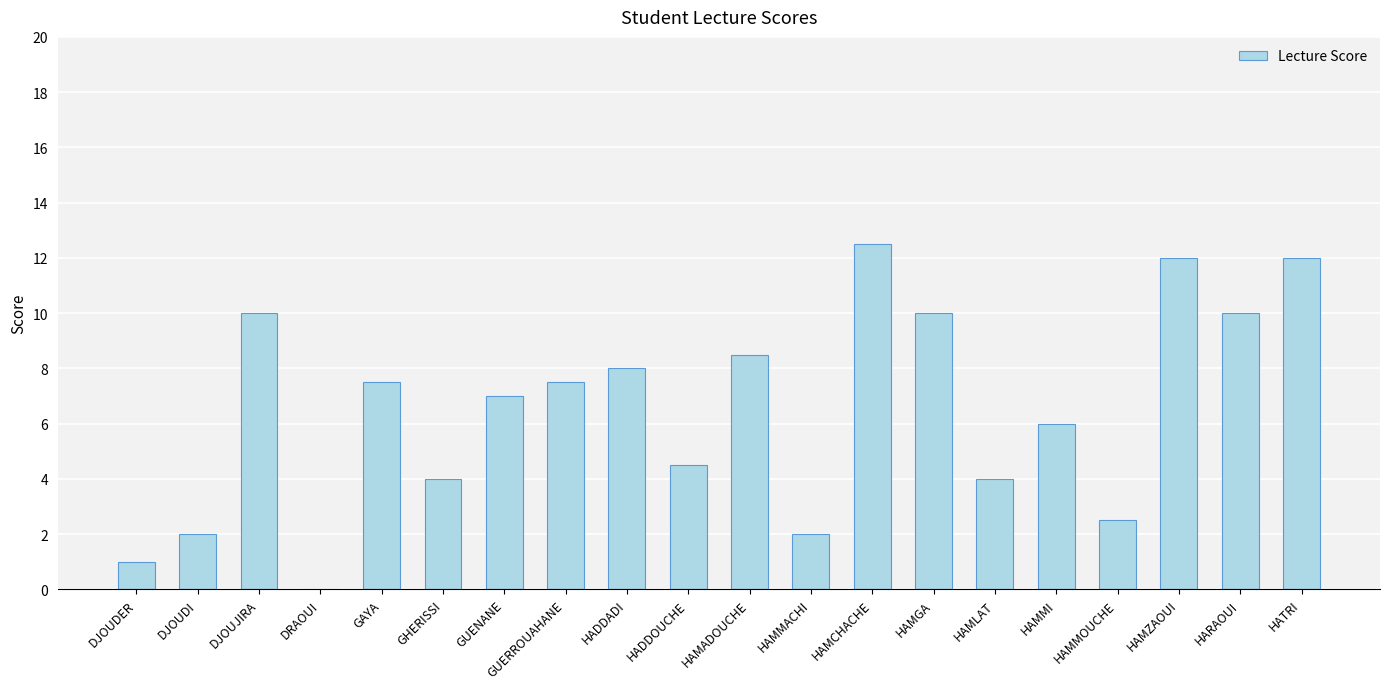

At which category does the chart reach its peak across all series?

HAMCHACHE